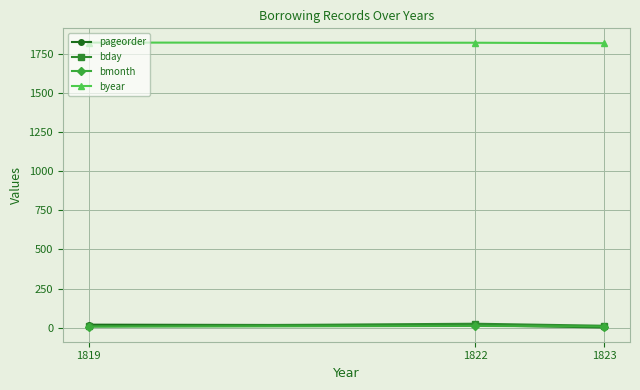

What is the total value across all series at 1819?

1857